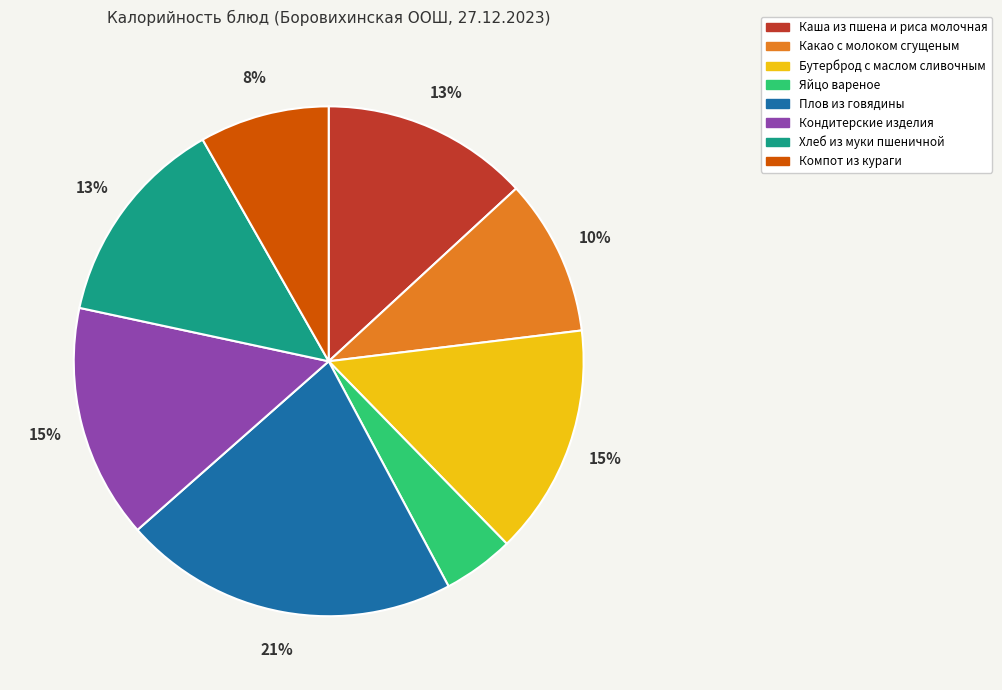

Count the number of slices in the pie.

8